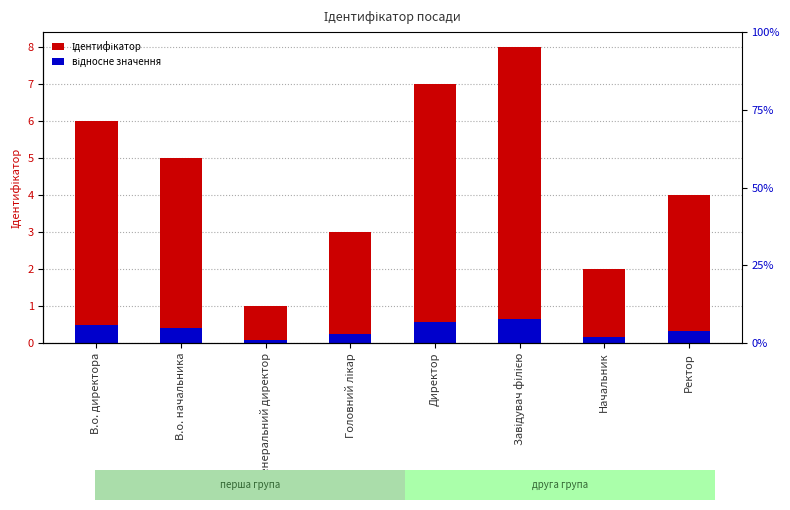

At Директор, list the series in order from largest to smallest.

Ідентифікатор, відносне значення